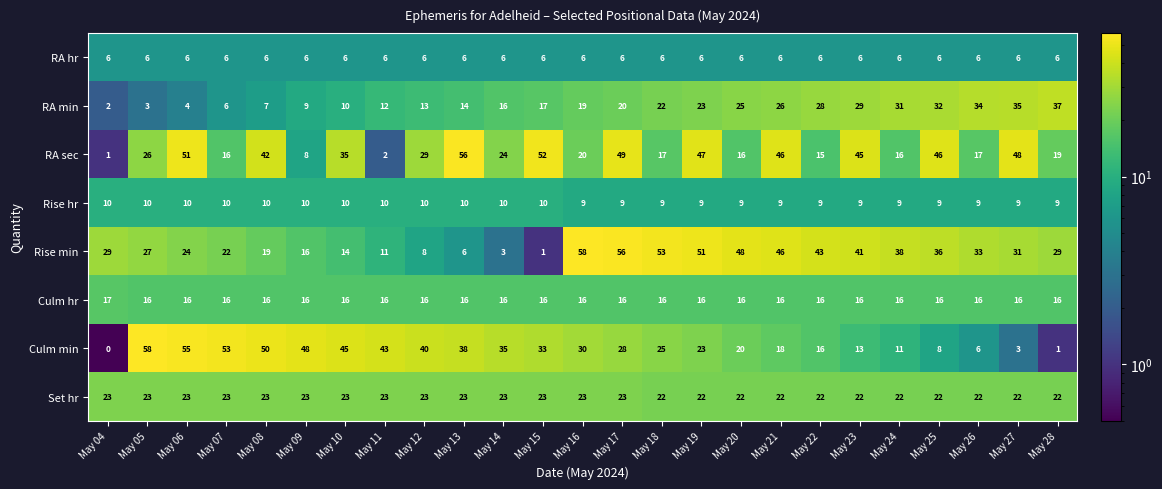

Which series has the largest range (max minus min)?

Culm min